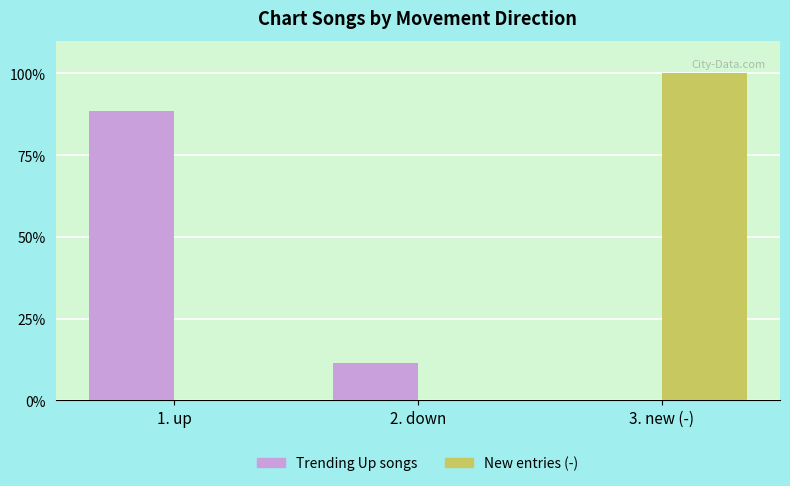

The value of Trending Up songs at 3. new (-) is -57.6. True or false?

False